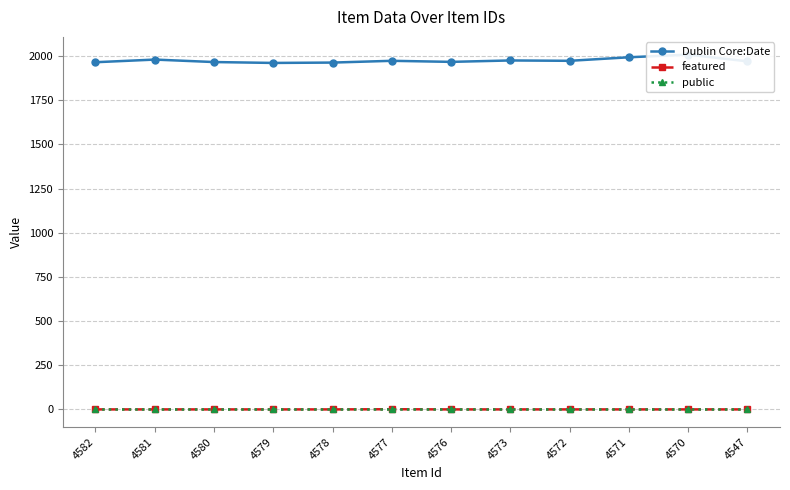

Reading left to right, what are all the values shown in this chart?

Dublin Core:Date: 1965	1980	1966	1961	1963	1973	1967	1975	1973	1993	2008	1970
featured: 0	0	0	0	0	1	0	0	0	0	0	0
public: 1	1	1	1	1	1	1	1	1	1	1	1